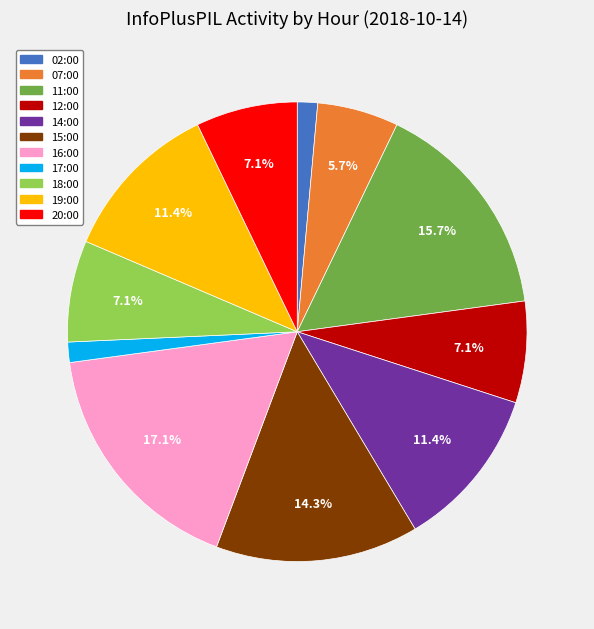

Is there a majority slice in this chart?

No